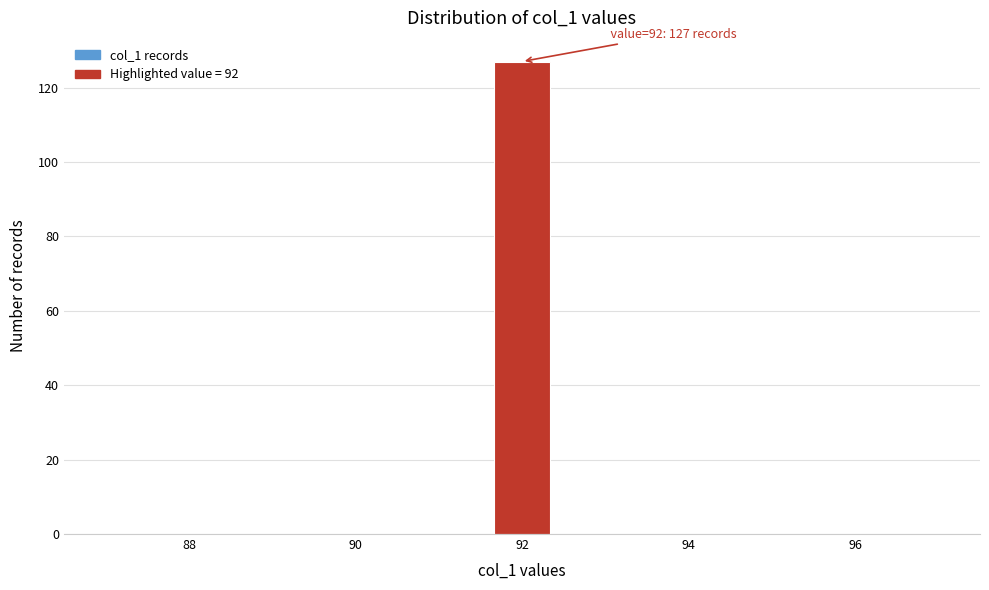

Around what value on the x-axis is the tallest bar? Give the approximate position of its centre, as read against the axis.

92.0